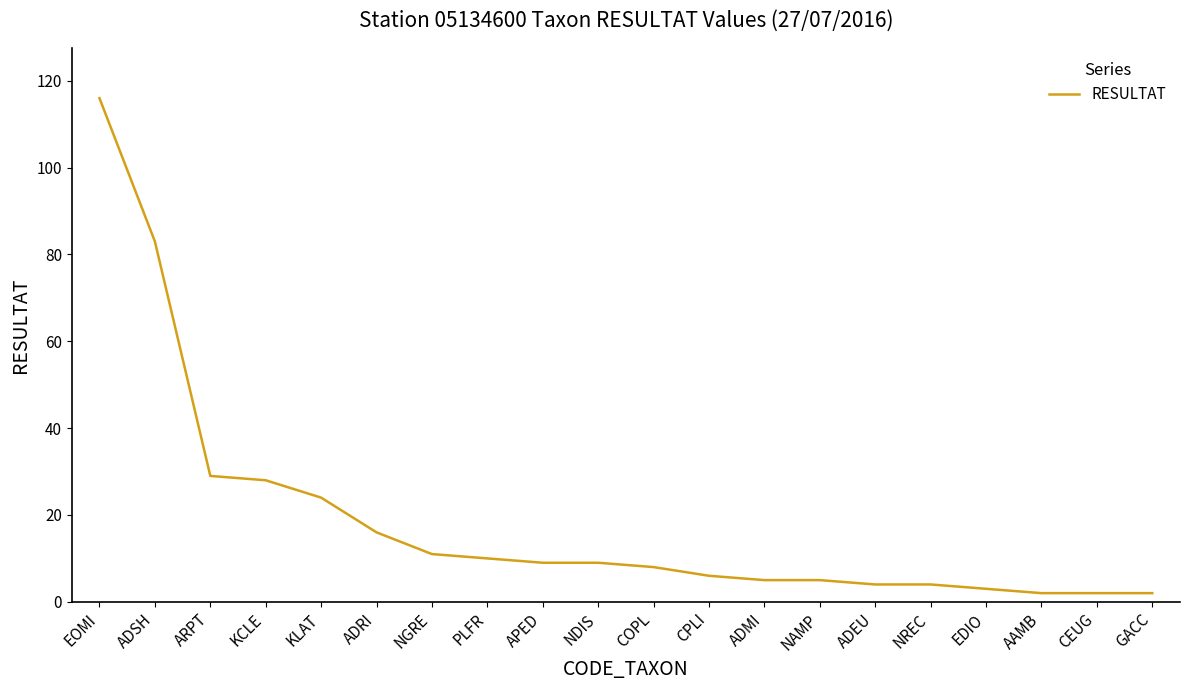

What position from the left is EDIO?

17